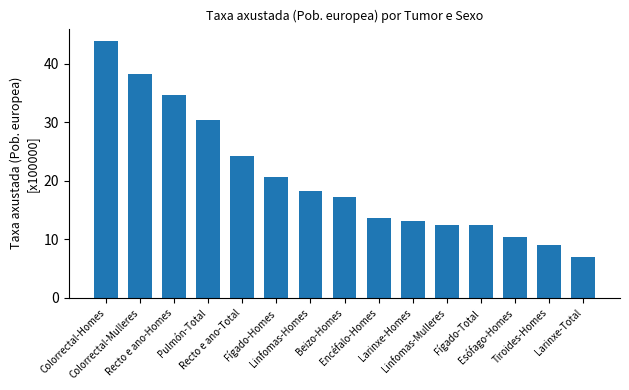

The value at Fígado-Homes is 7.6. True or false?

False